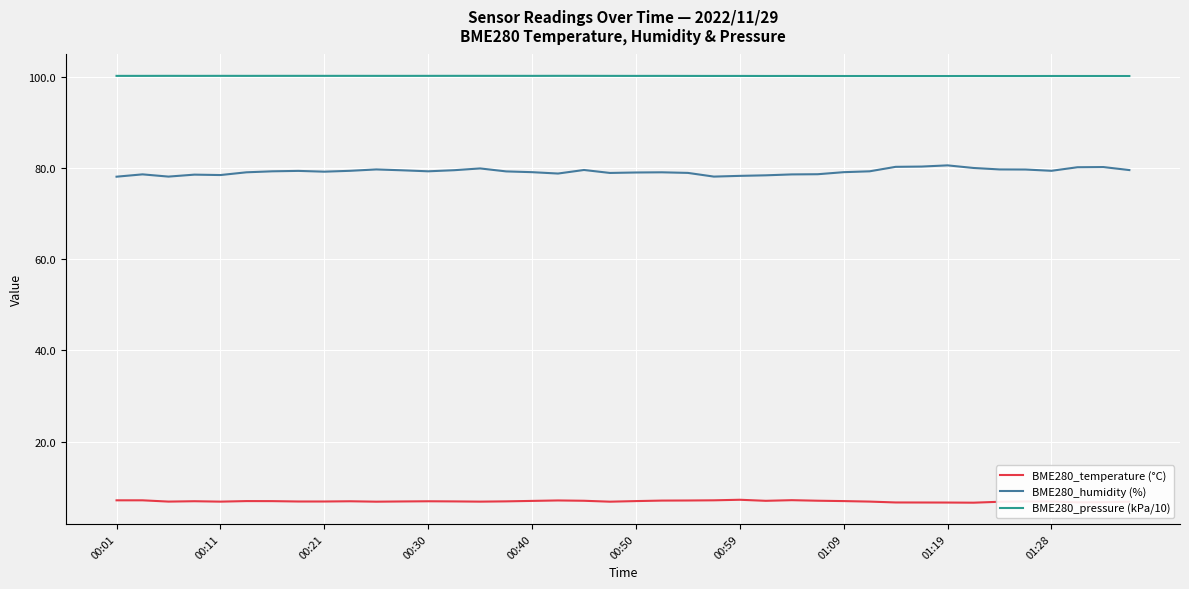

True or false: BME280_humidity (%) and BME280_temperature (°C) intersect in this chart.

False